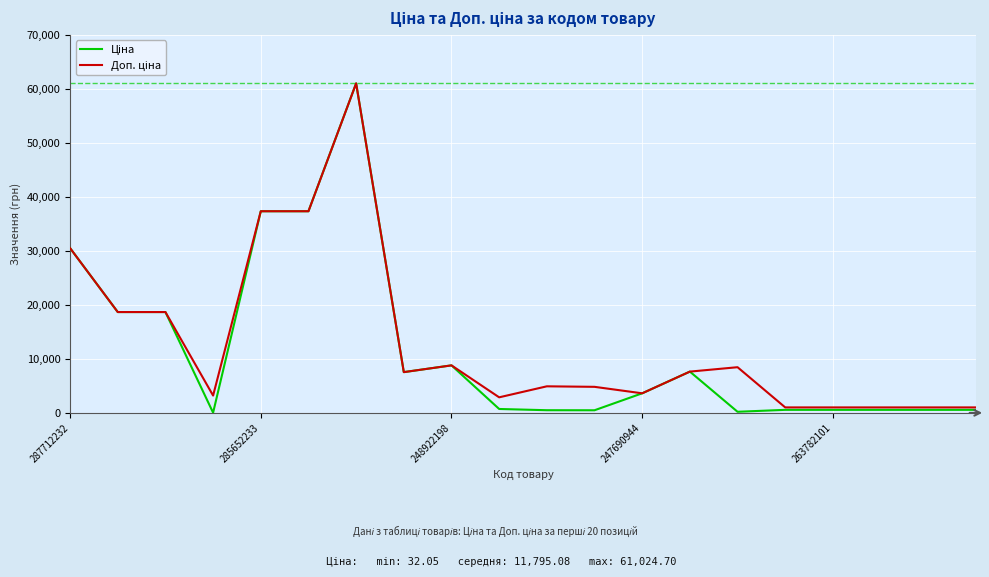

What is the greatest value displayed?

61024.7